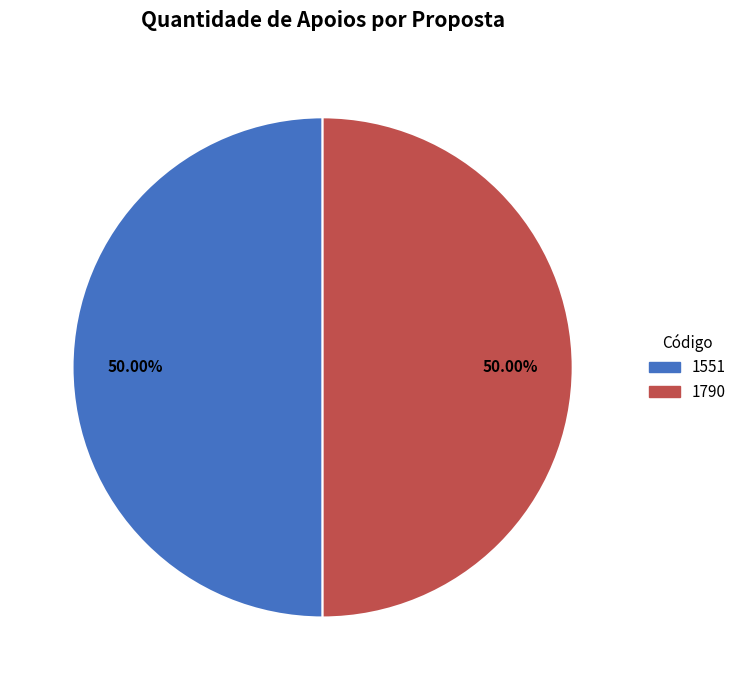

How many slices are in this pie chart?

2